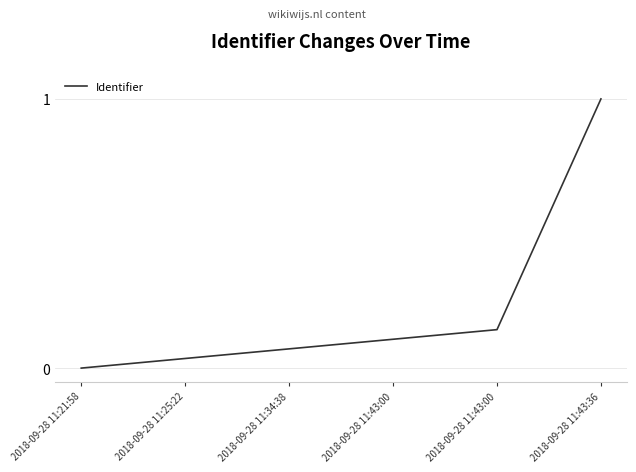

Is this an area chart (filled region under the line)?

No